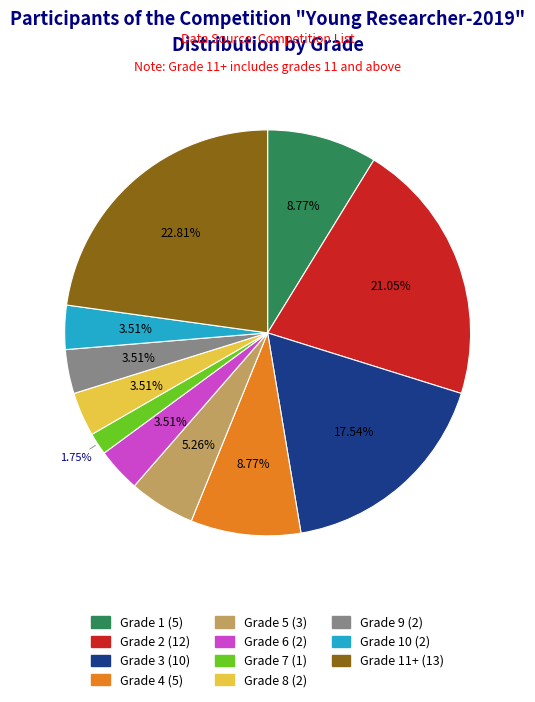

Is the sum of Grade 4 (5) and Grade 2 (12) greater than half?

No